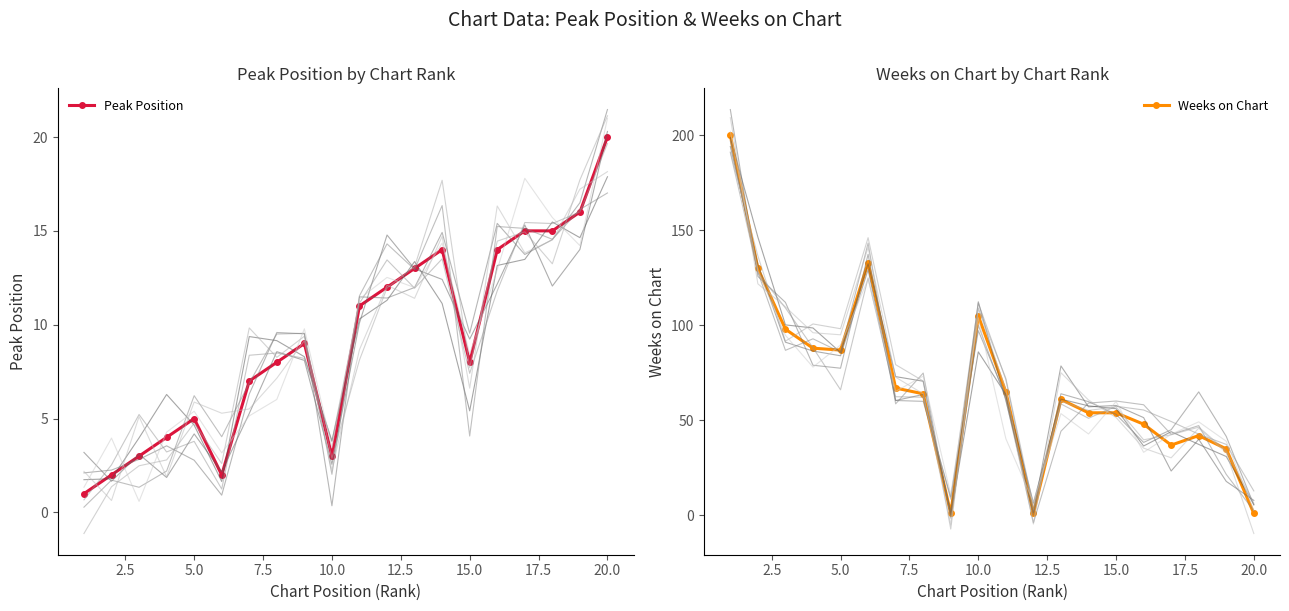

Which category has the highest value in the Peak Position series?

20.0